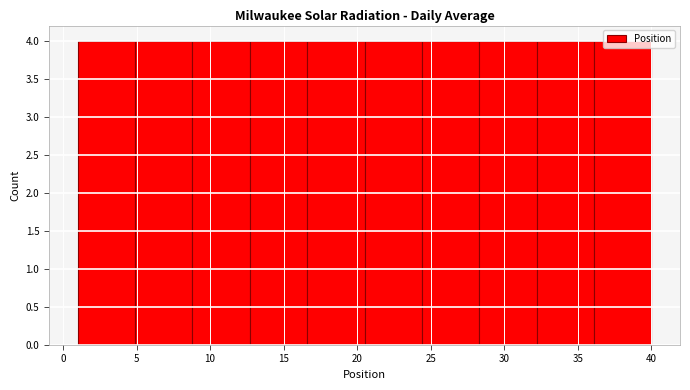

Reading left to right, transcribe this chart: for each bar, give the range it covers on the x-axis and its height. Neither the bar edges nor the heights are printed on the chart, so give them approximately, as read against the axes.

1.0 to 4.9: 4
4.9 to 8.8: 4
8.8 to 12.7: 4
12.7 to 16.6: 4
16.6 to 20.5: 4
20.5 to 24.4: 4
24.4 to 28.3: 4
28.3 to 32.2: 4
32.2 to 36.1: 4
36.1 to 40.0: 4